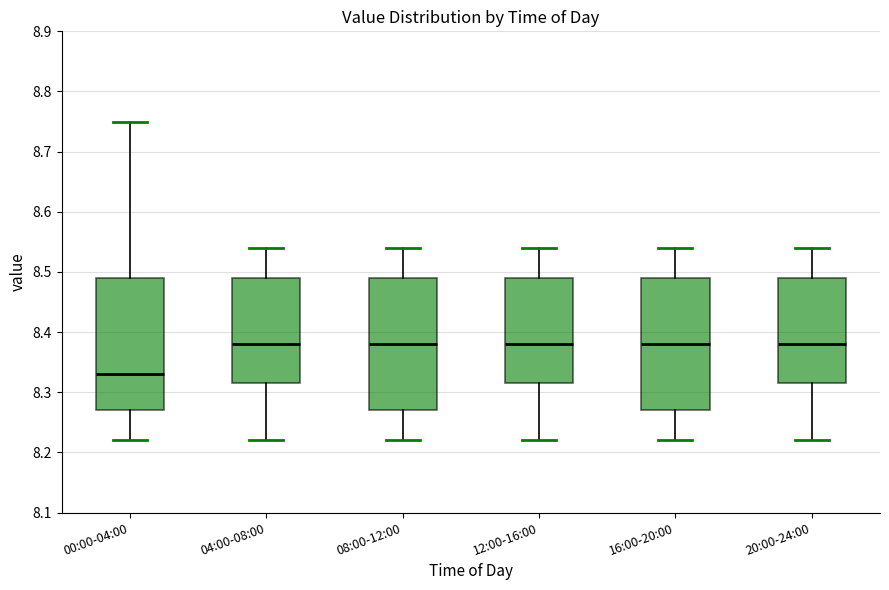

Which box has the lowest median line?

00:00-04:00